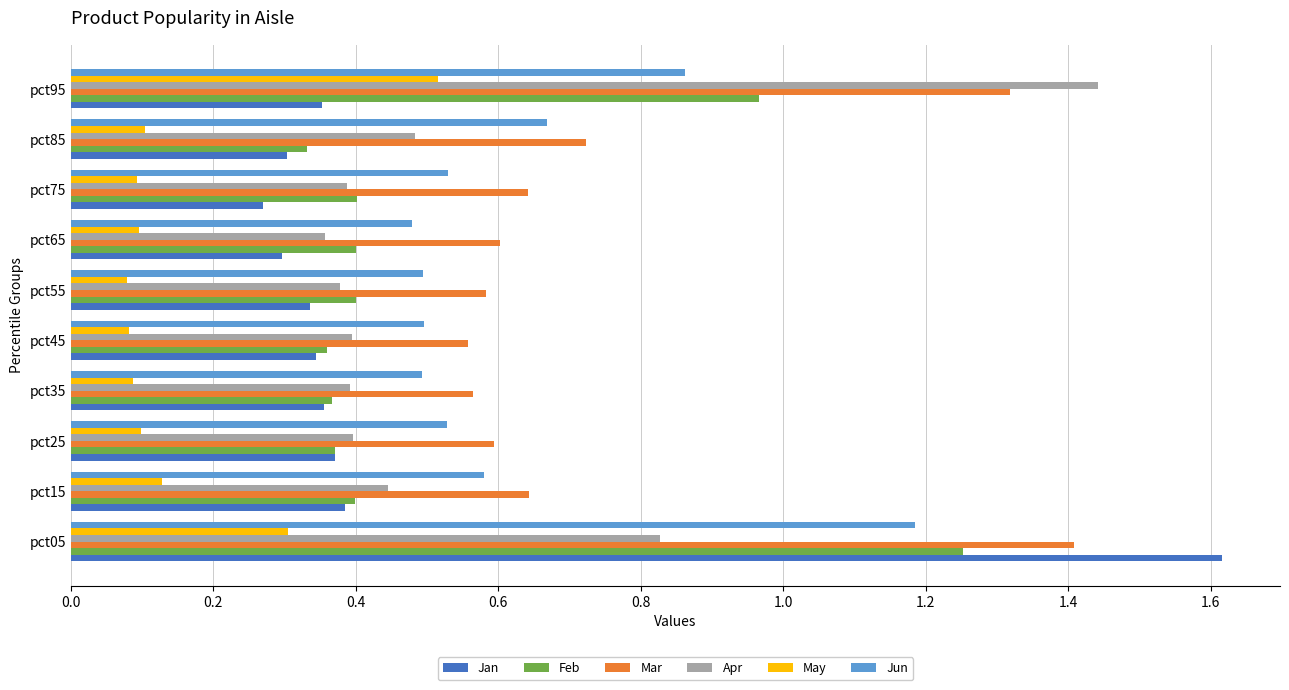

What is the sum of all Mar values?

7.6